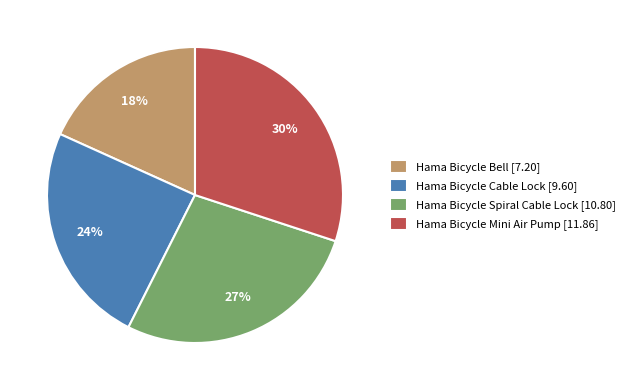

What is the ratio of the value at Hama Bicycle Cable Lock [9.60] to the value at Hama Bicycle Bell [7.20]?

1.3